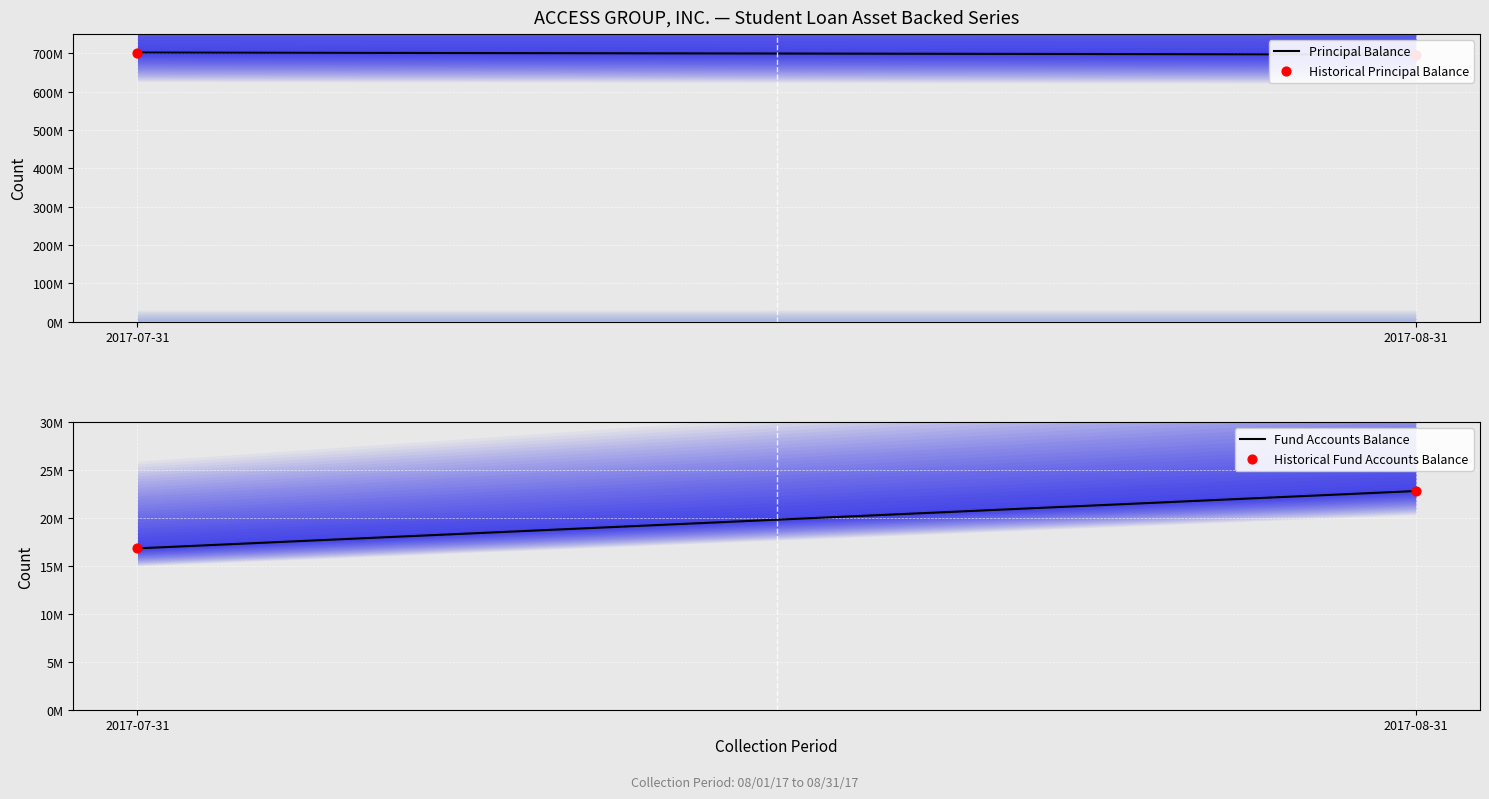

What is the total value across all series at 2017-08-31?

723623238.4